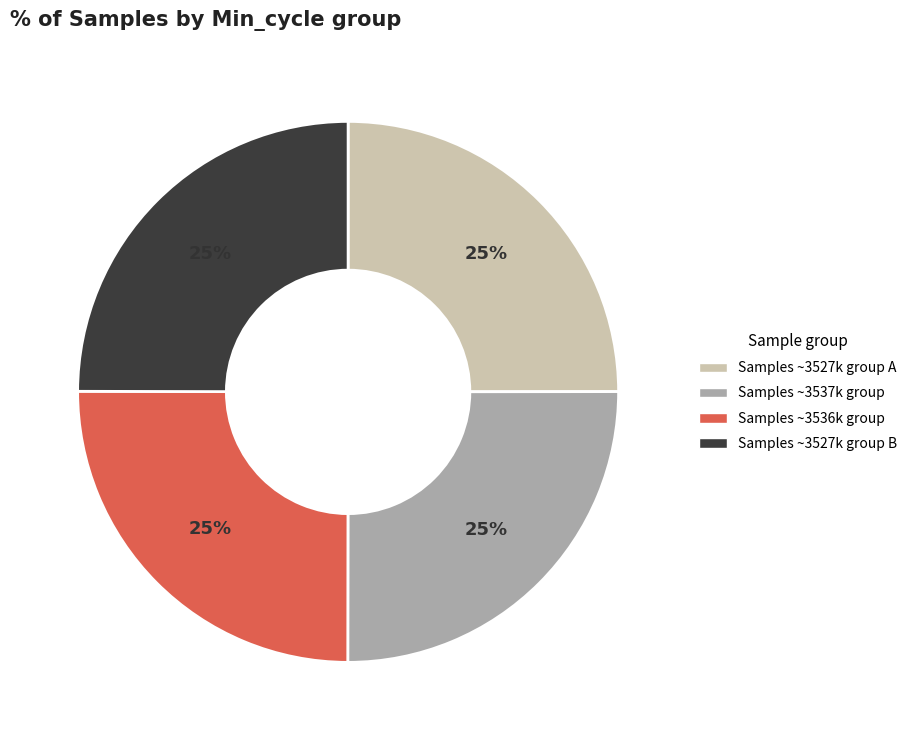

To the nearest percent, what is the average slice percentage?

25%